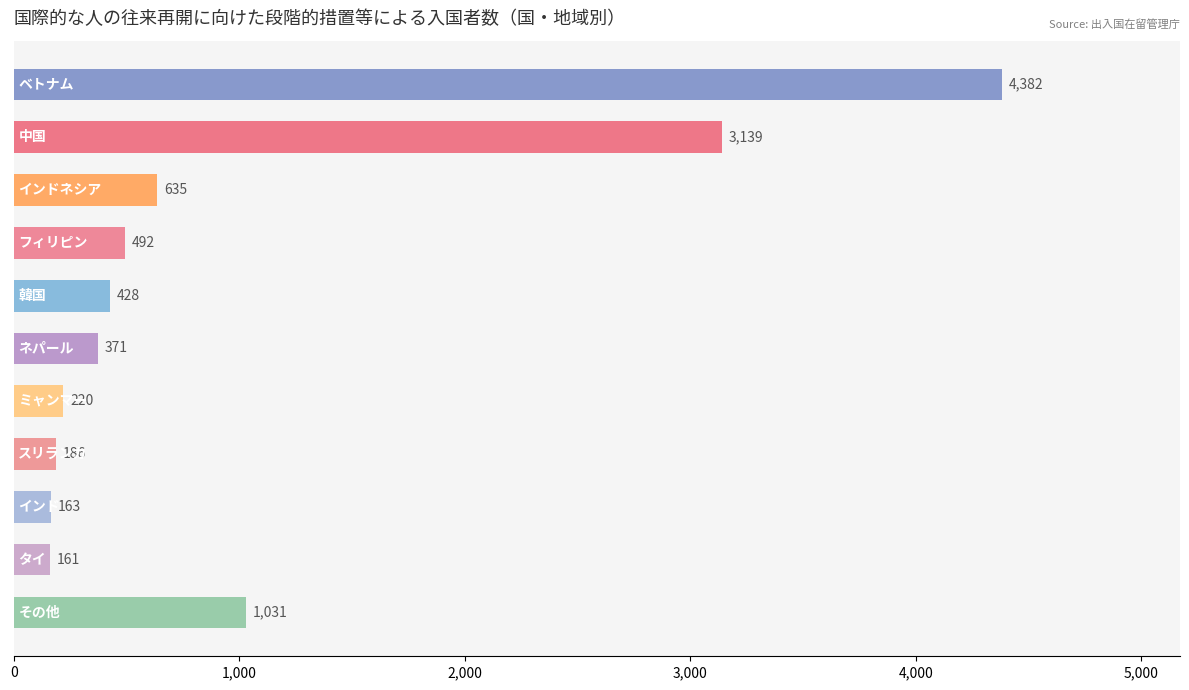

What is the minimum value shown in the chart?

161